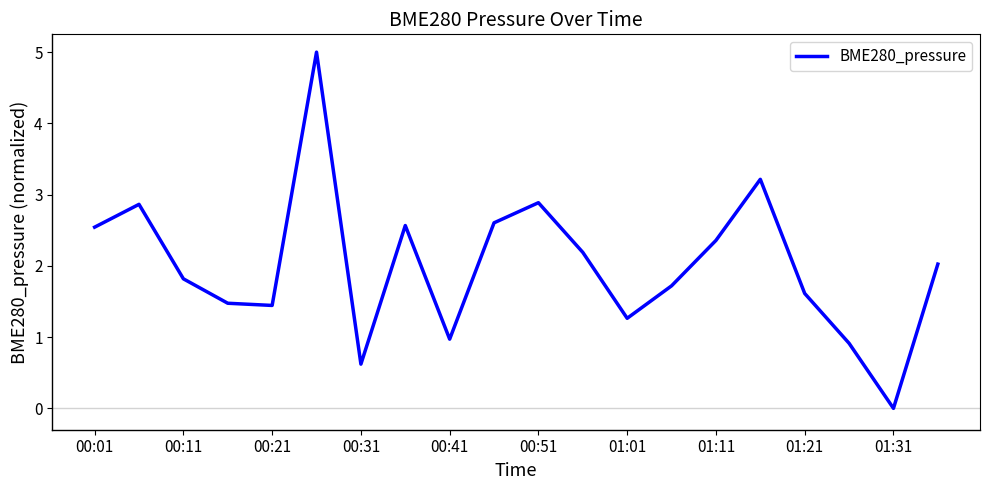

How many interior local peaks (higher than both neighbors) does the data have?

5